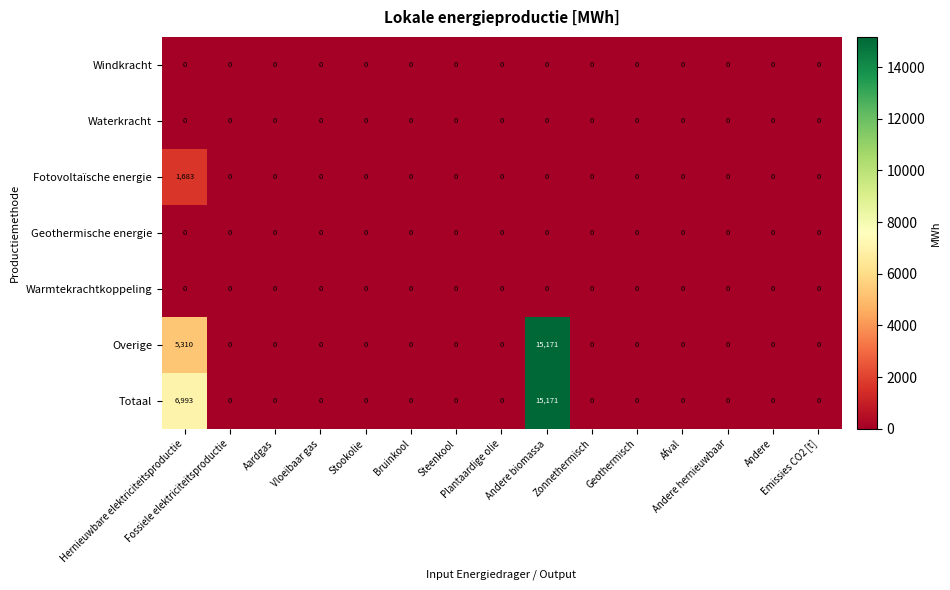

How many series are shown in this chart?

7